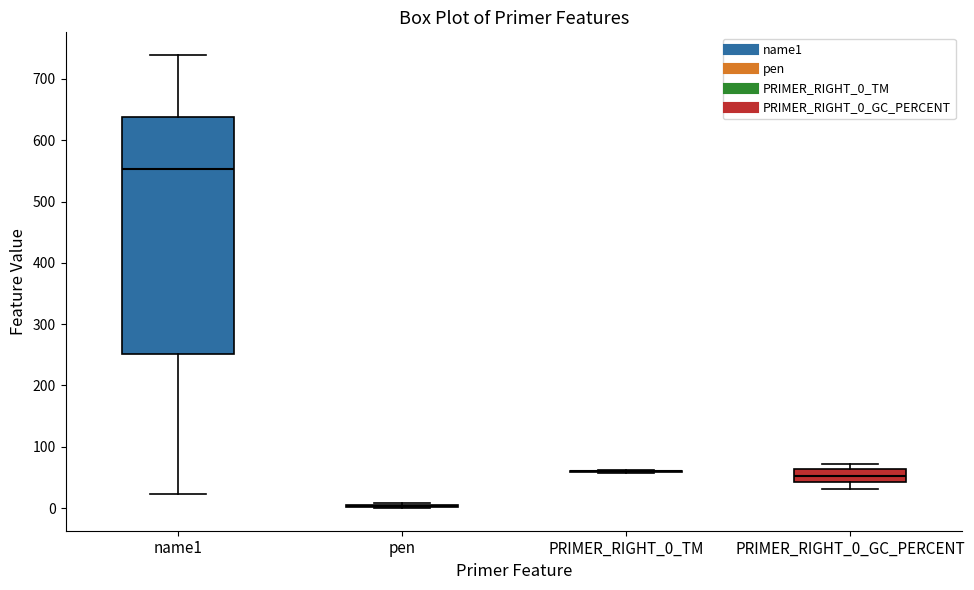

Reading left to right, read every box against the y-axis: the position of its median line, the range the box covers, and the ends of its whiskers. The values are not printed on the chart, so give them approximately, as read against the axis.

name1: median 550, box 250 to 640, whiskers 20 to 740
pen: box collapsed to a line at 0, whiskers 0 to 10
PRIMER_RIGHT_0_TM: box collapsed to a line at 60, whiskers 60 to 60
PRIMER_RIGHT_0_GC_PERCENT: median 50, box 40 to 60, whiskers 30 to 70